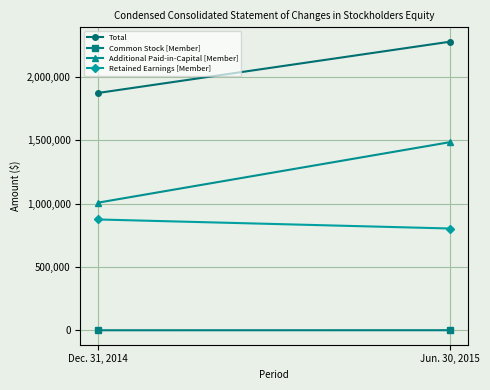

Is this an area chart (filled region under the line)?

No